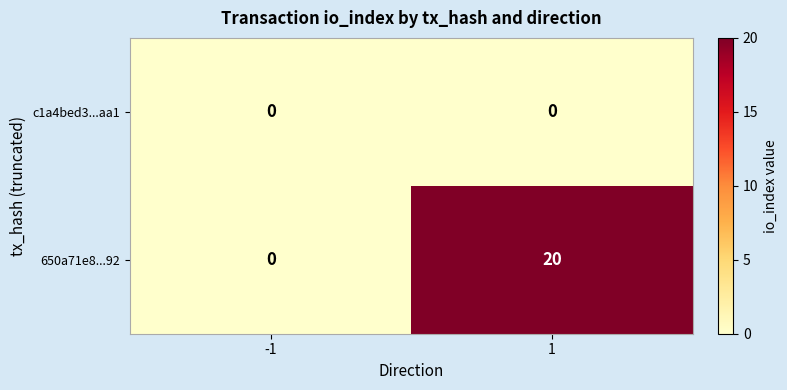

Which series has the largest total across all categories?

650a71e8...92